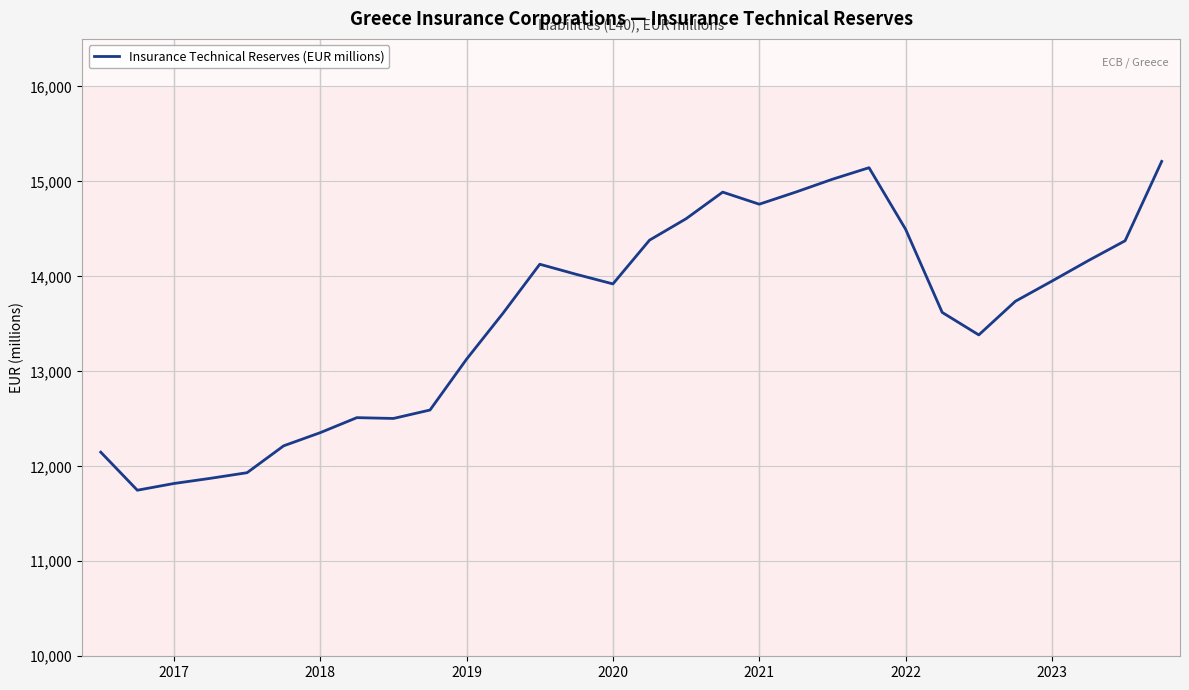

What is the difference between the maximum and minimum values?

3462.1